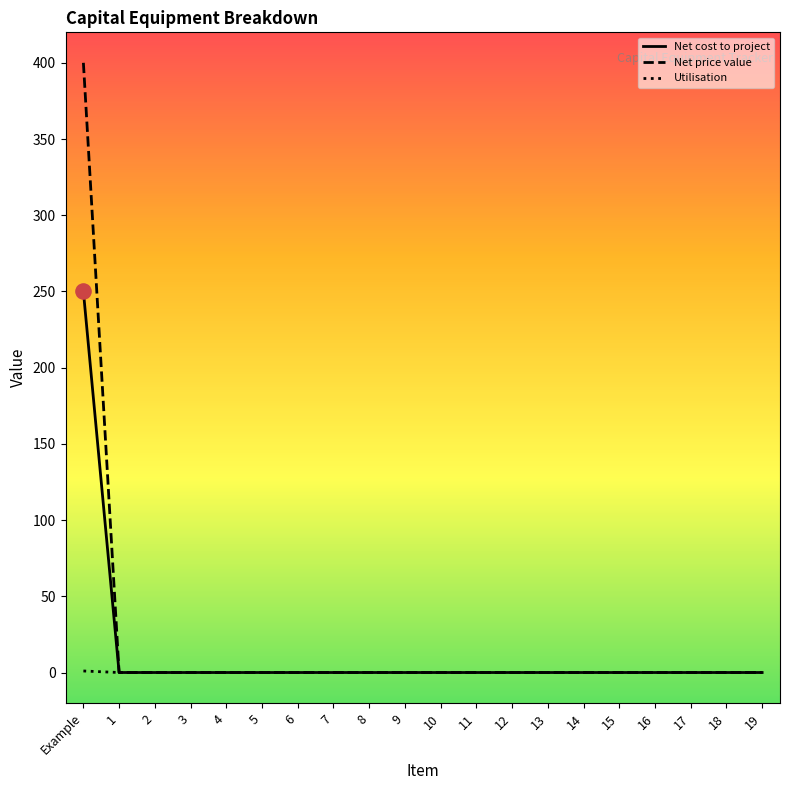

At which category is the sum across all series the highest?

Example